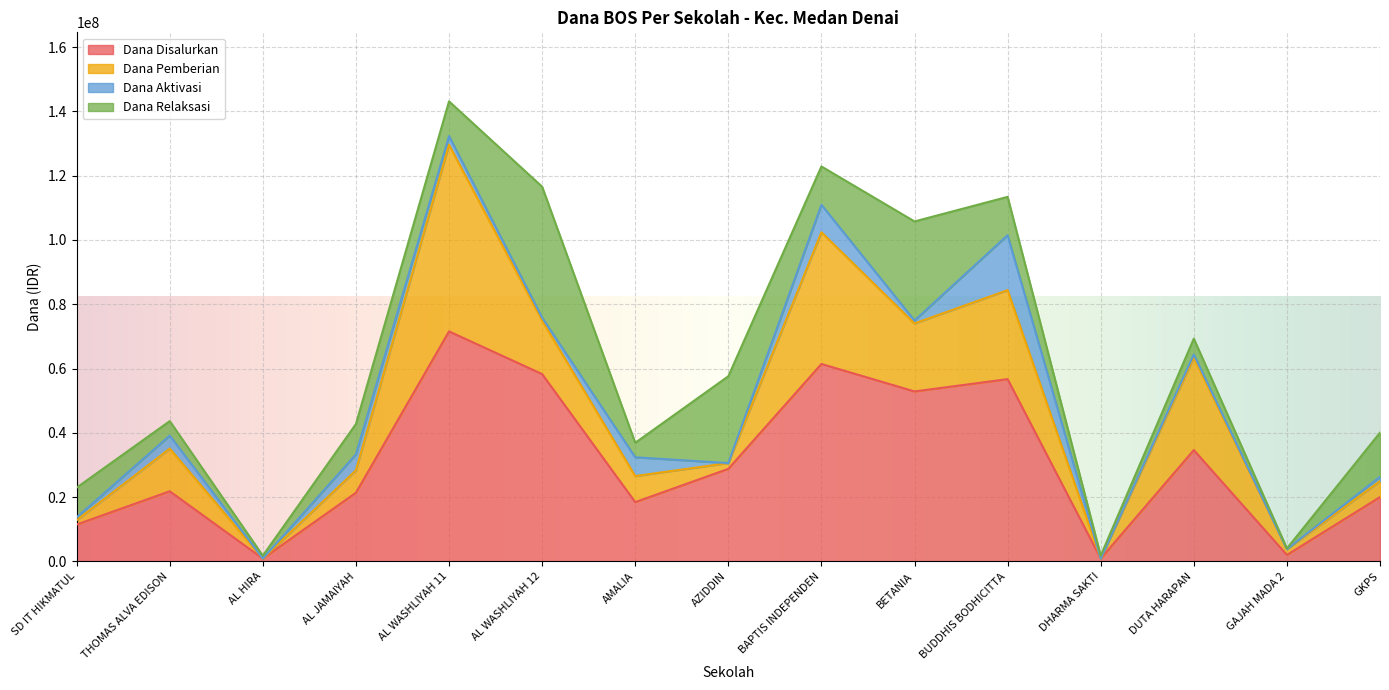

What is the approximate value of Dana Disalurkan at AL JAMAIYAH, to the nearest 100?

21375000